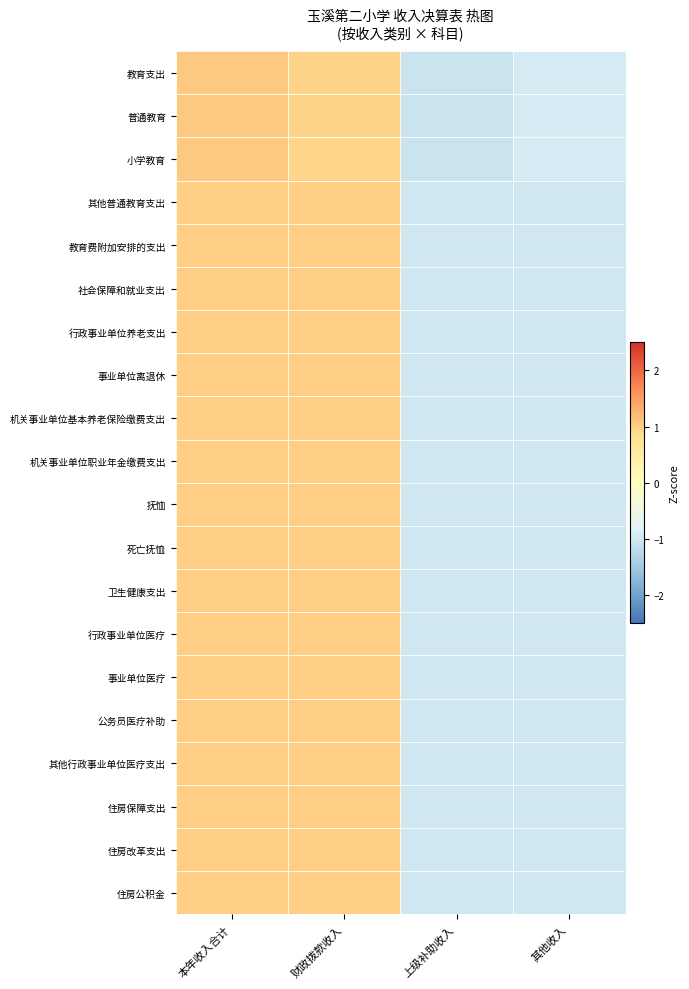

What is the total value across all series at 其他收入?

-19.8